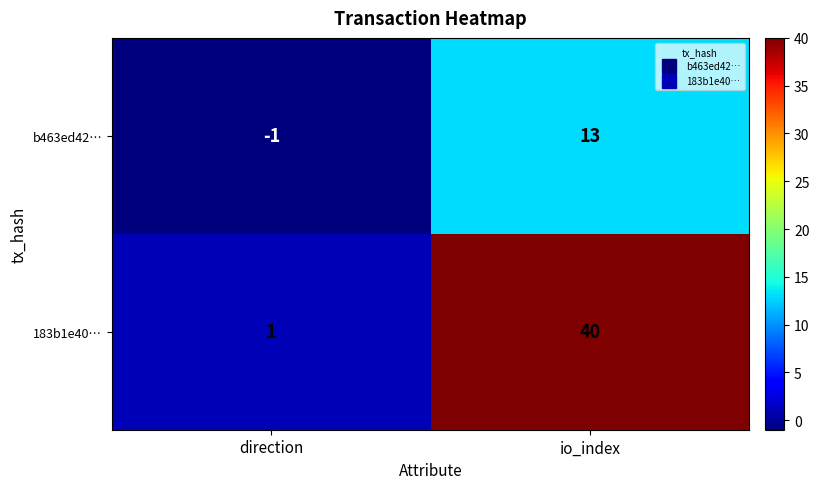

What is the difference between the highest and lowest values at io_index?

27